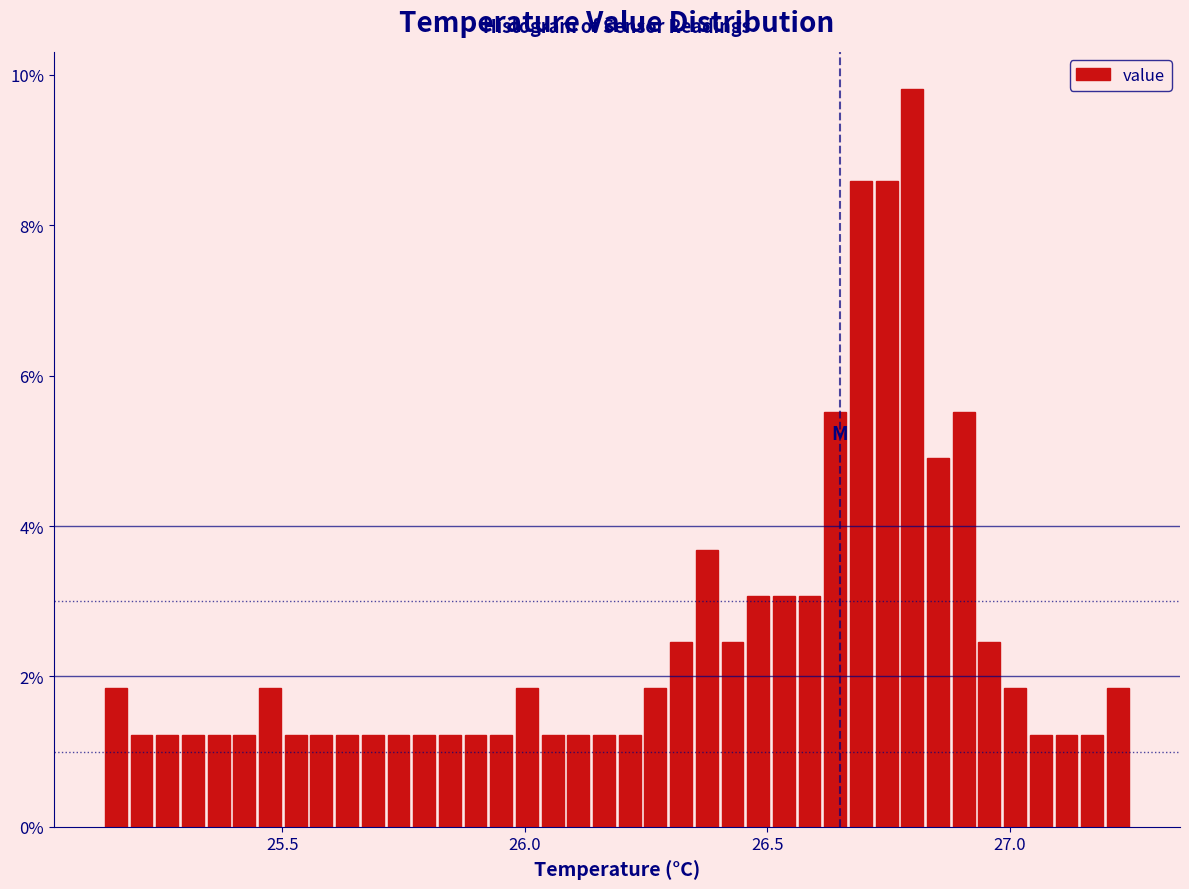

Around what value on the x-axis is the tallest bar? Give the approximate position of its centre, as read against the axis.

26.80